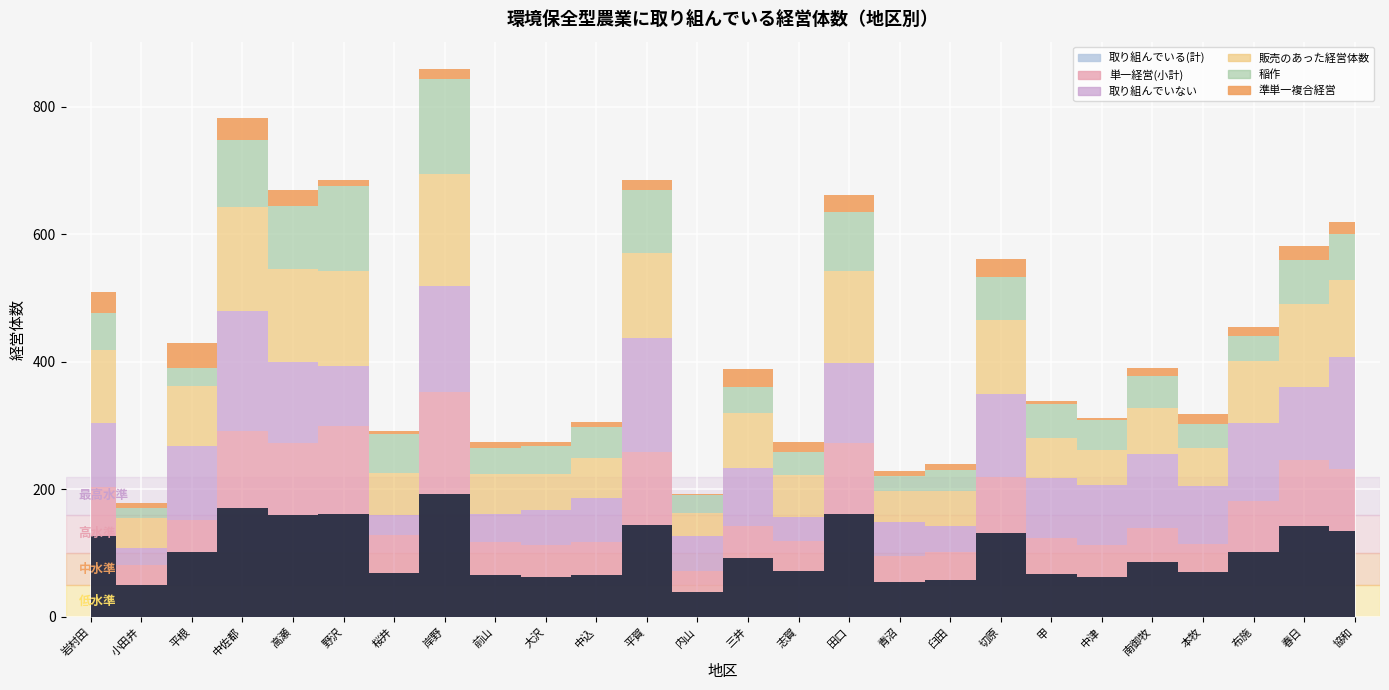

The value of 販売のあった経営体数 at 田口 is 188. True or false?

False